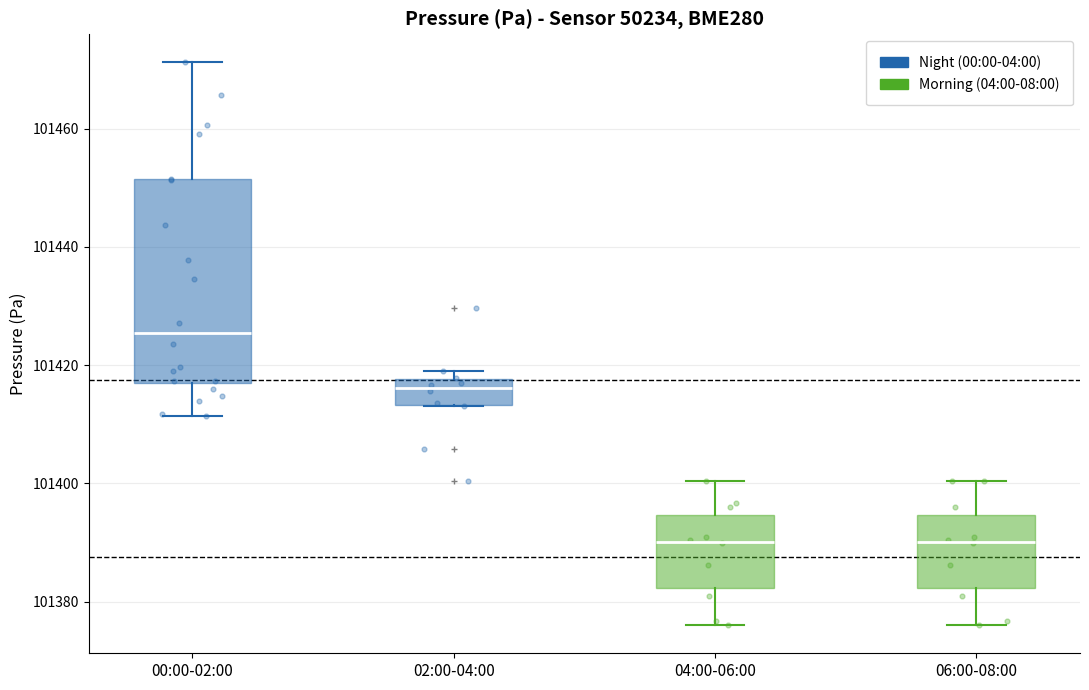

Reading left to right, read every box against the y-axis: the position of its median line, the range the box covers, and the ends of its whiskers. The values are not printed on the chart, so give them approximately, as read against the axis.

00:00-02:00: median 101426, box 101416 to 101452, whiskers 101412 to 101472
02:00-04:00: median 101416, box 101414 to 101418, whiskers 101414 to 101420
04:00-06:00: median 101390, box 101382 to 101394, whiskers 101376 to 101400
06:00-08:00: median 101390, box 101382 to 101394, whiskers 101376 to 101400